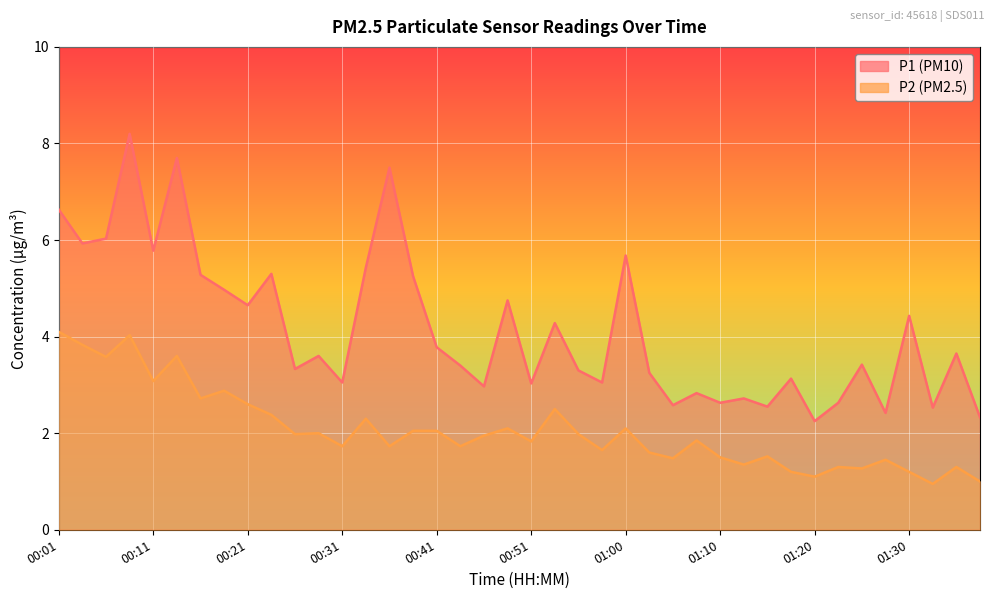

What is the total value across all series at 00:38?

7.3